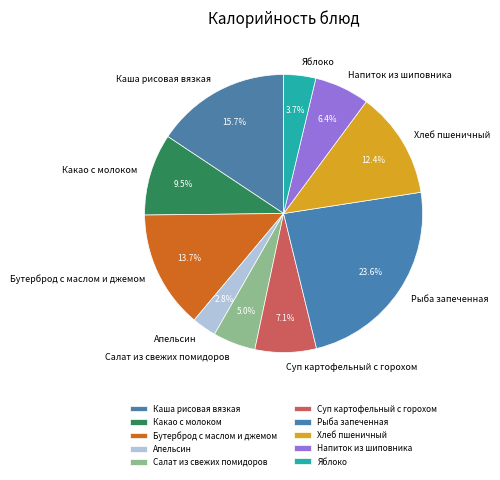

Is the sum of Яблоко and Хлеб пшеничный greater than half?

No